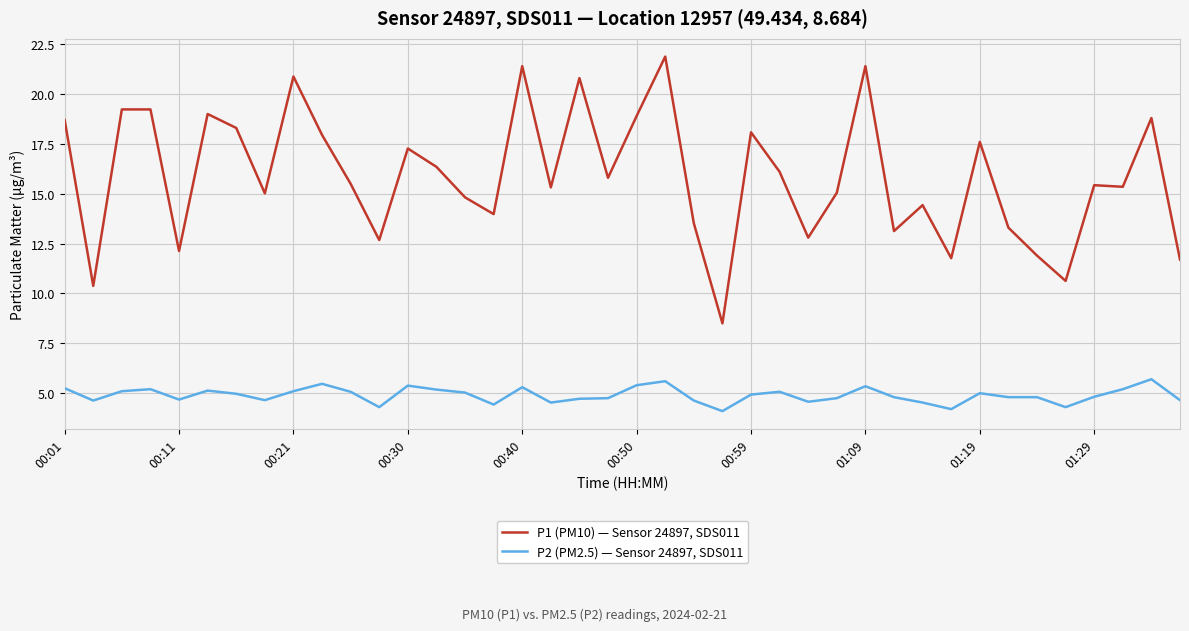

What is the greatest value displayed?

21.9